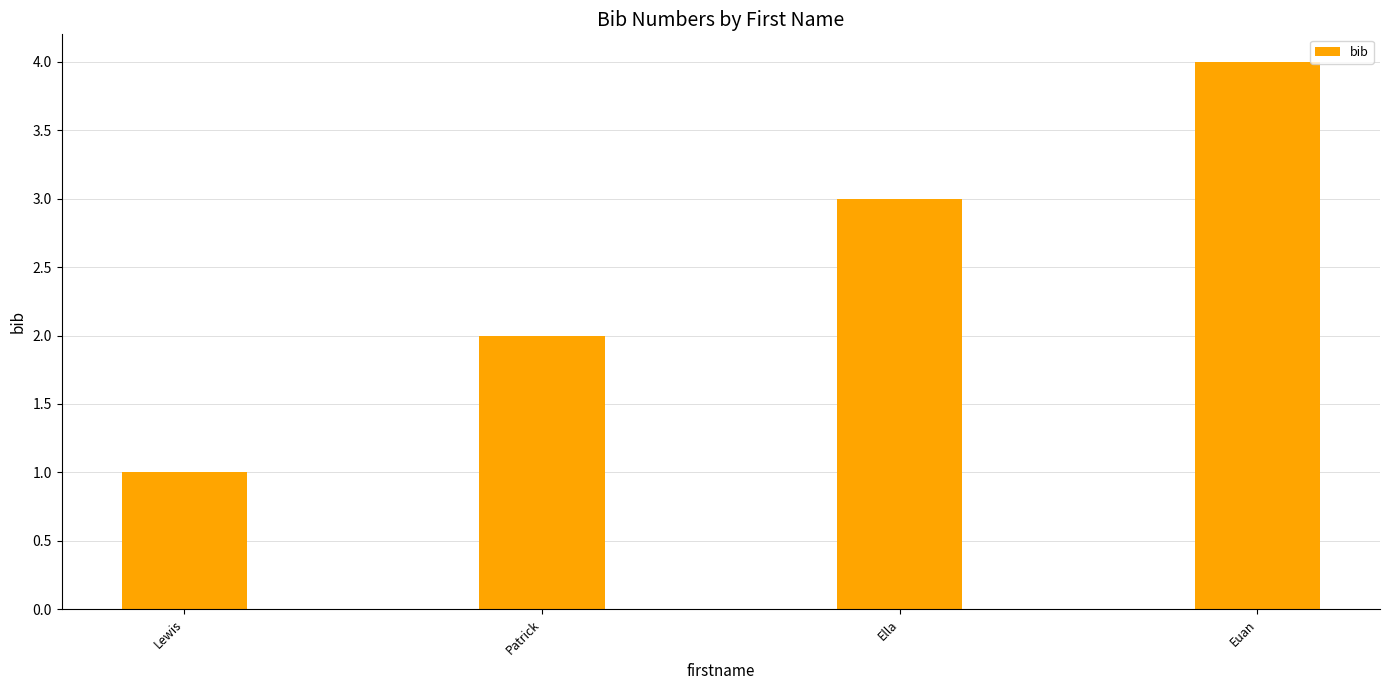

Read the value at Euan.

4